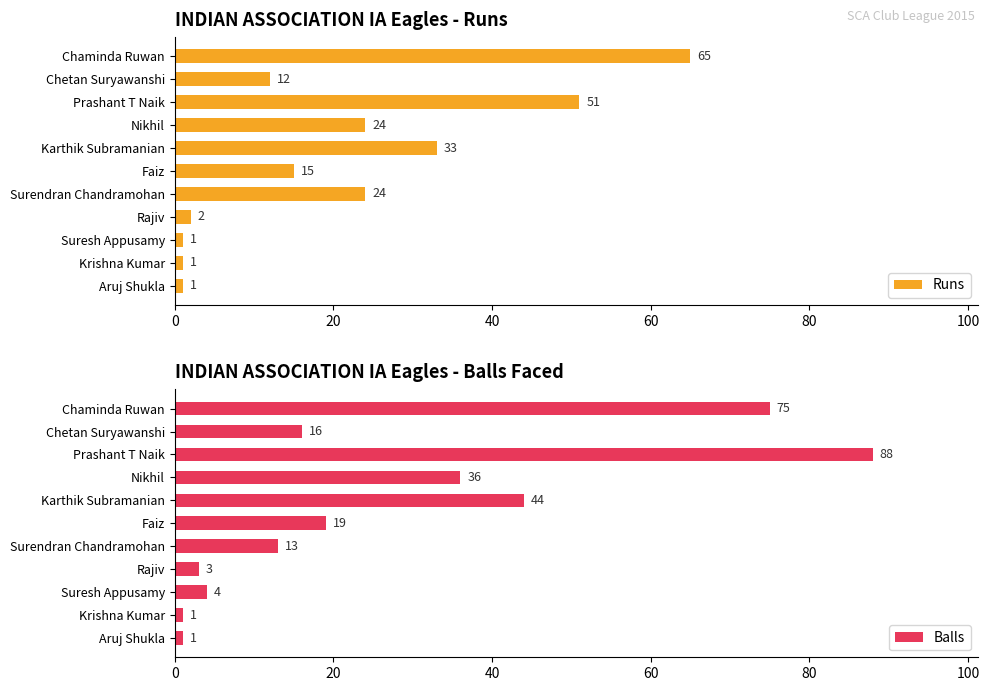

Are the bars grouped side by side (vs. stacked)?

Yes